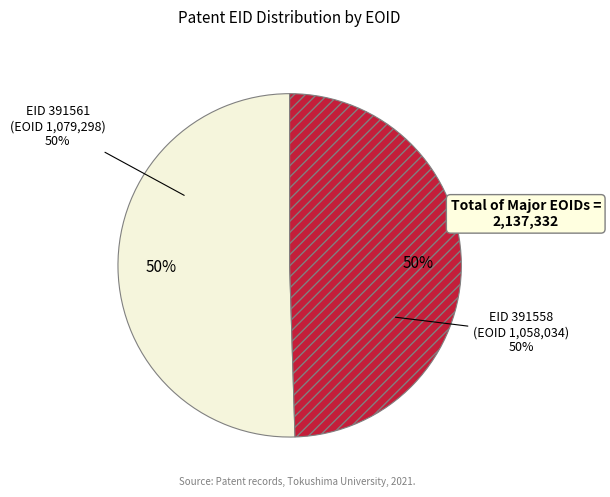

Is there a majority slice in this chart?

Yes